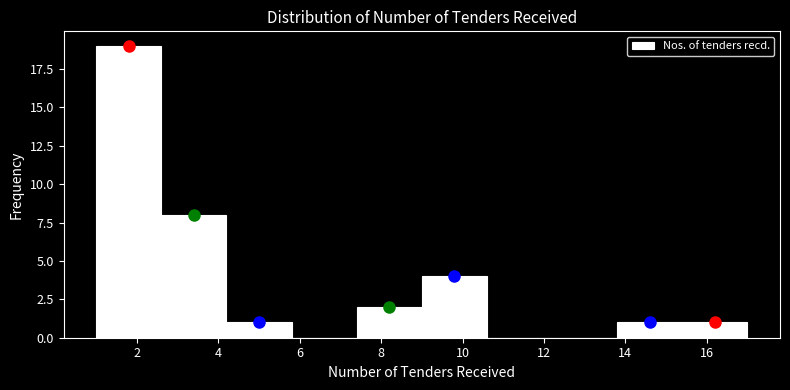

What is the height of the bar covering 7.4 to 9.0 on the x-axis? The values are not printed on the chart, so give them approximately, as read against the axis.

2